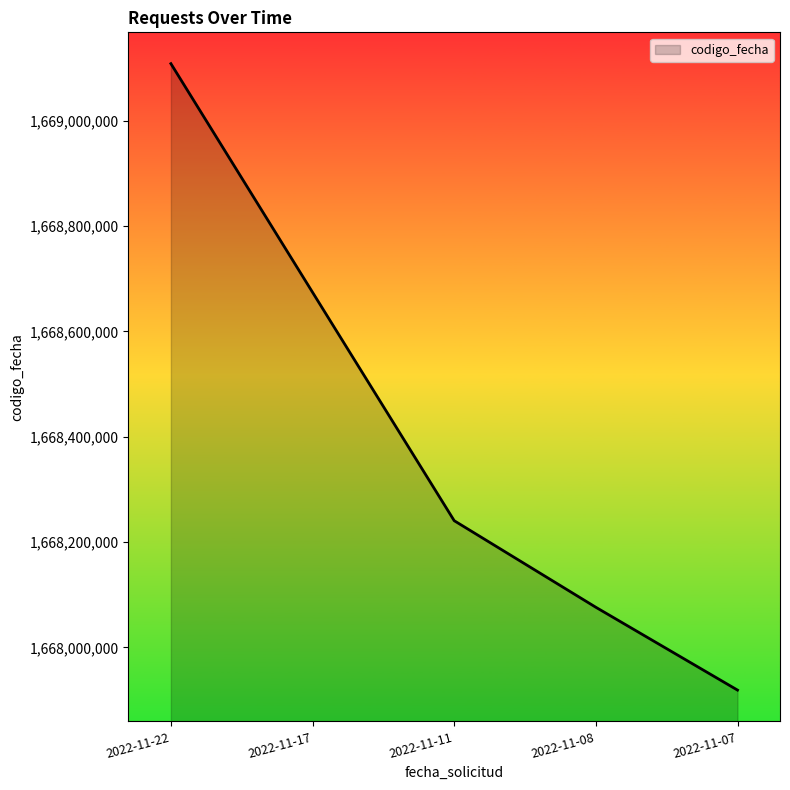

What value does the data have at 2022-11-22?

1669108424